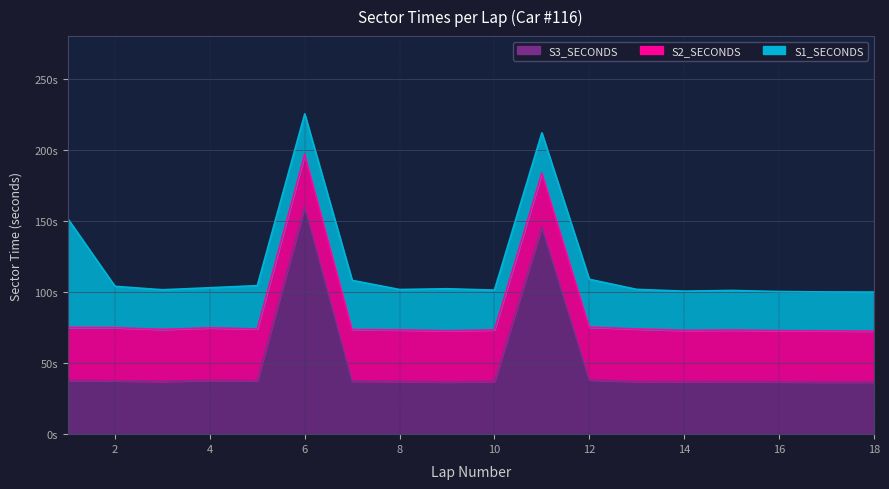

How many distinct data groups are displayed?

3